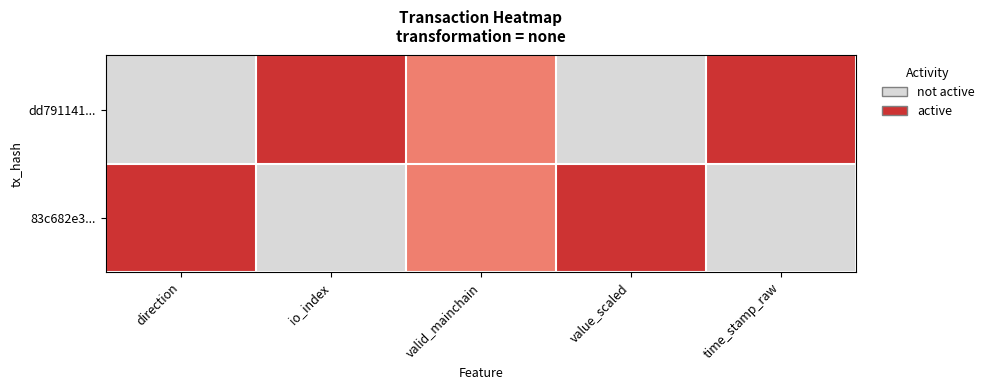

Rank the series at io_index from highest to lowest value.

dd791141..., 83c682e3...